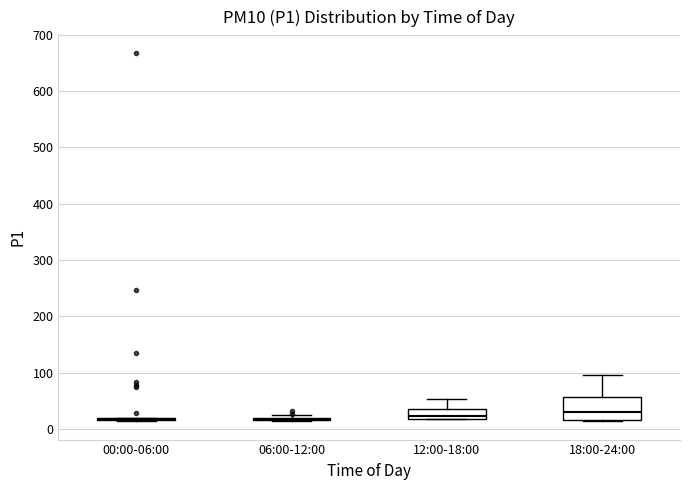

Which box is the tallest, from its lower edge to its upper edge?

18:00-24:00